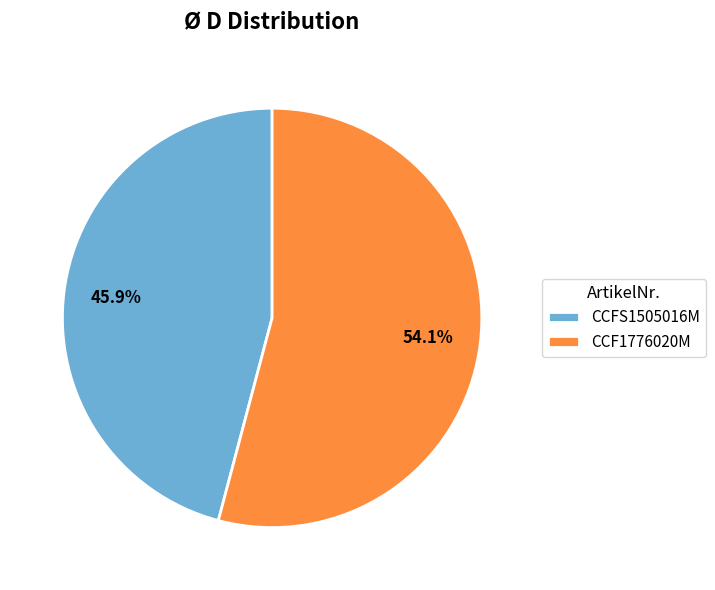

Count the number of slices in the pie.

2